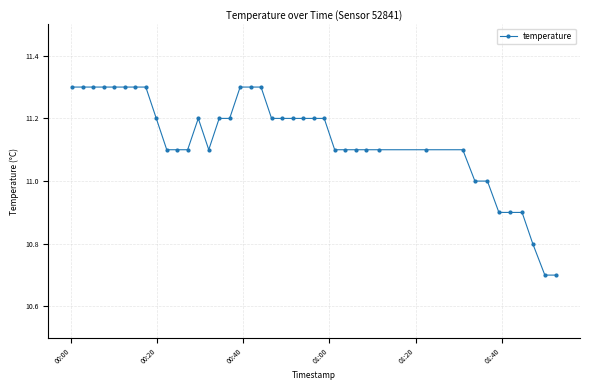

Does the chart display data point markers on the line(s)?

Yes